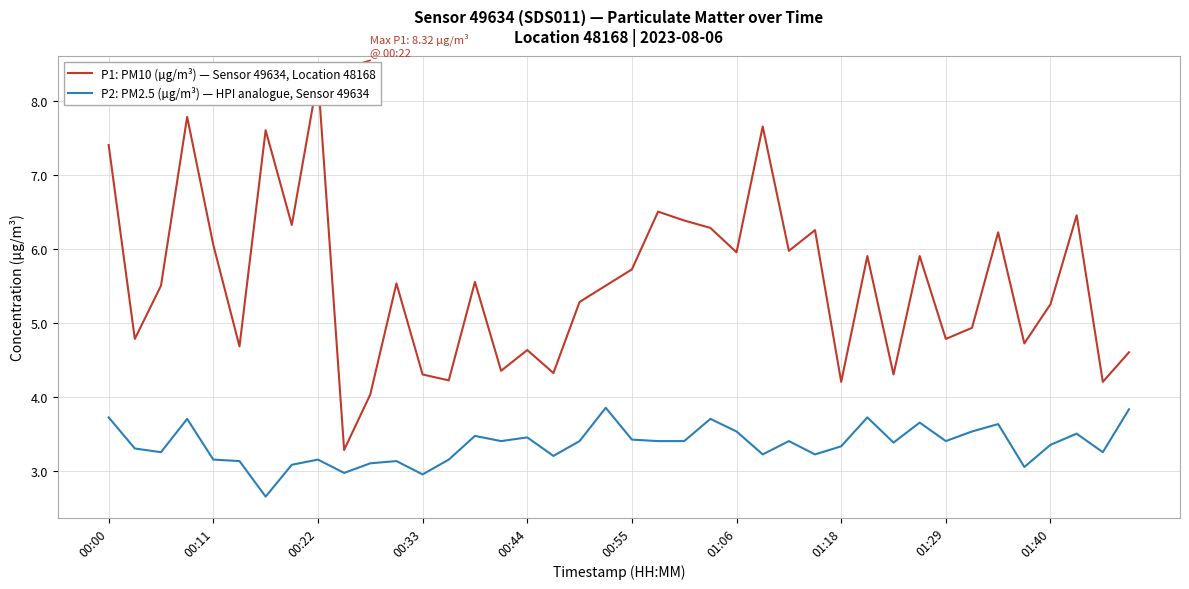

What is the minimum value for P2: PM2.5 (µg/m³) — HPI analogue, Sensor 49634?

2.6